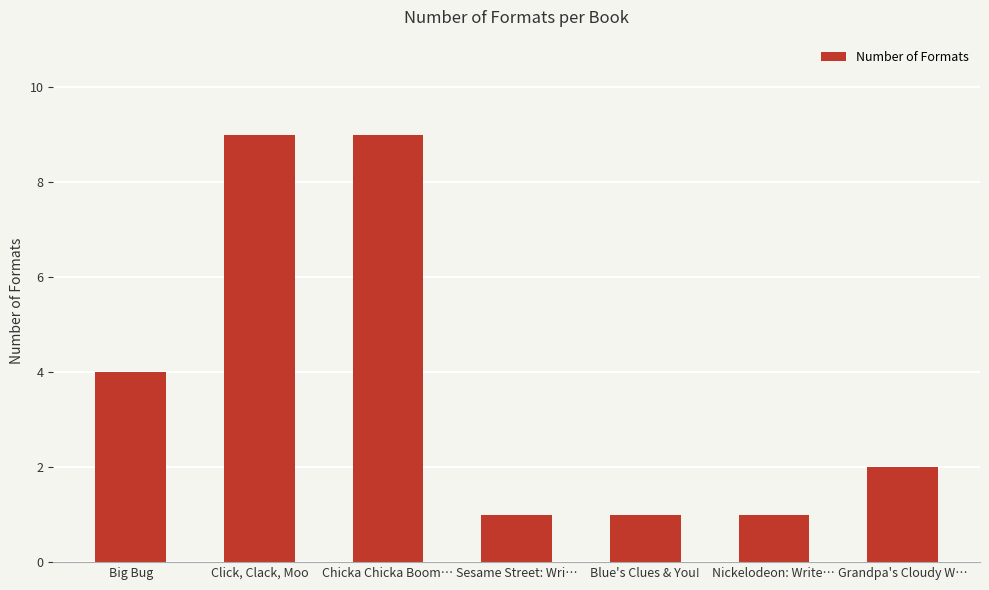

What is the maximum value shown in the chart?

9